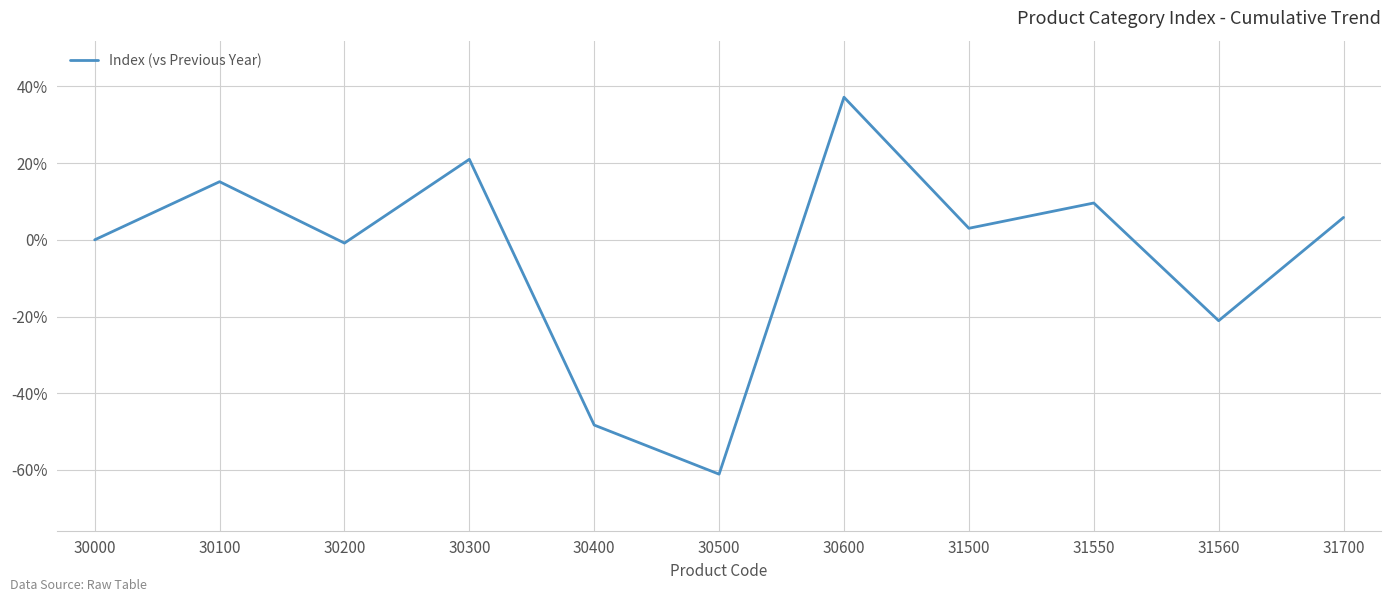

Which label corresponds to the smallest value in the chart?

30500